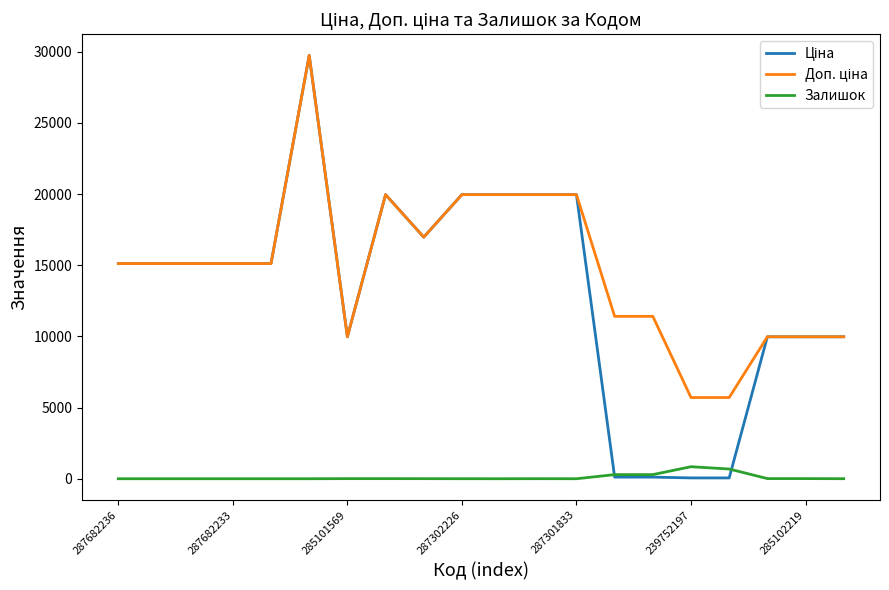

What is the spread (max minus min) of values at 287682233?

15120.0